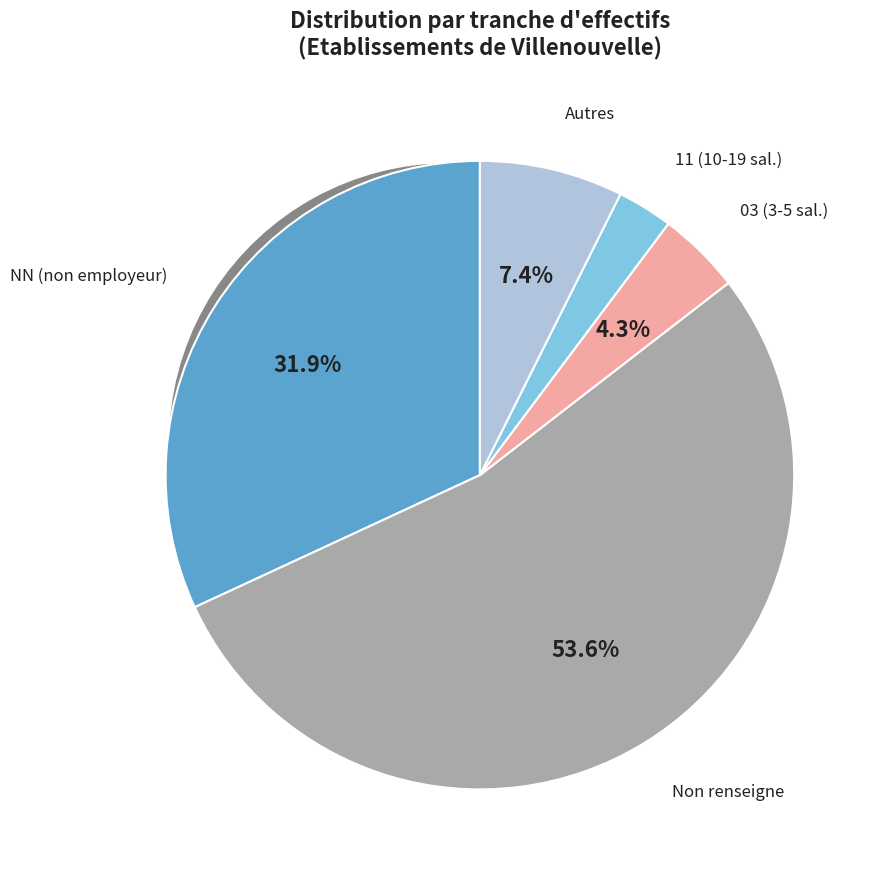

The NN slice represents 40% of the pie. True or false?

False